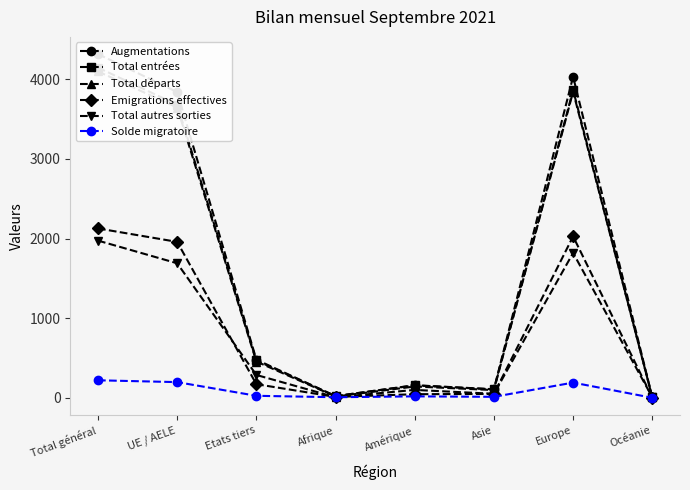

Which series has the widest spread of values?

Augmentations